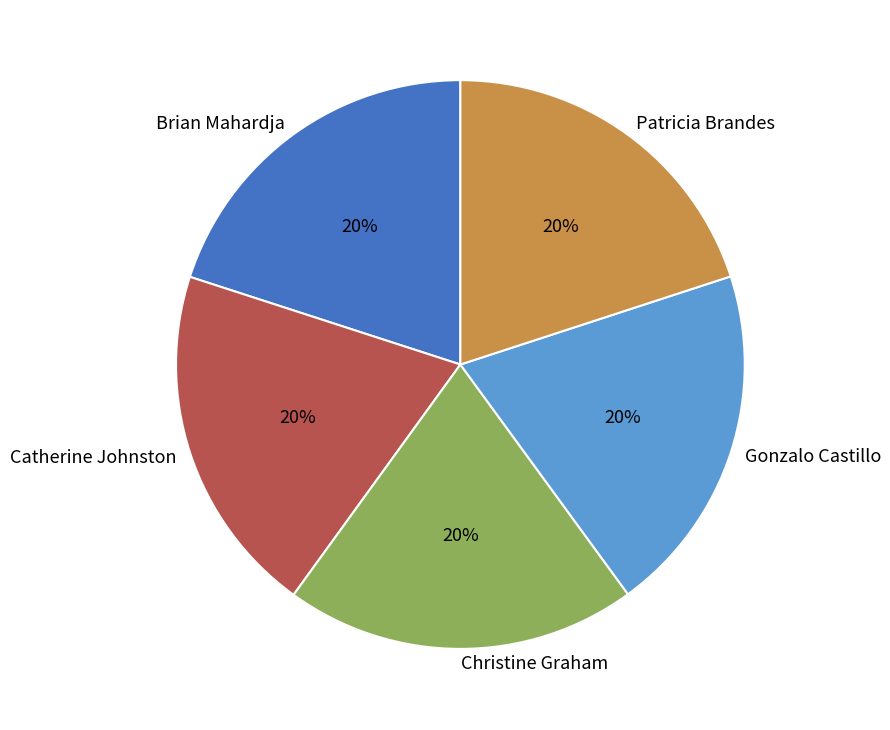

Combined, do Brian Mahardja and Patricia Brandes account for over 50%?

No